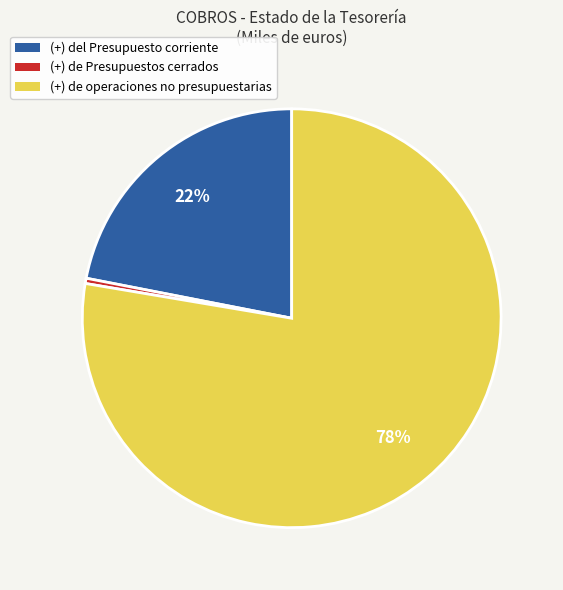

What is the majority slice?

(+) de operaciones no presupuestarias